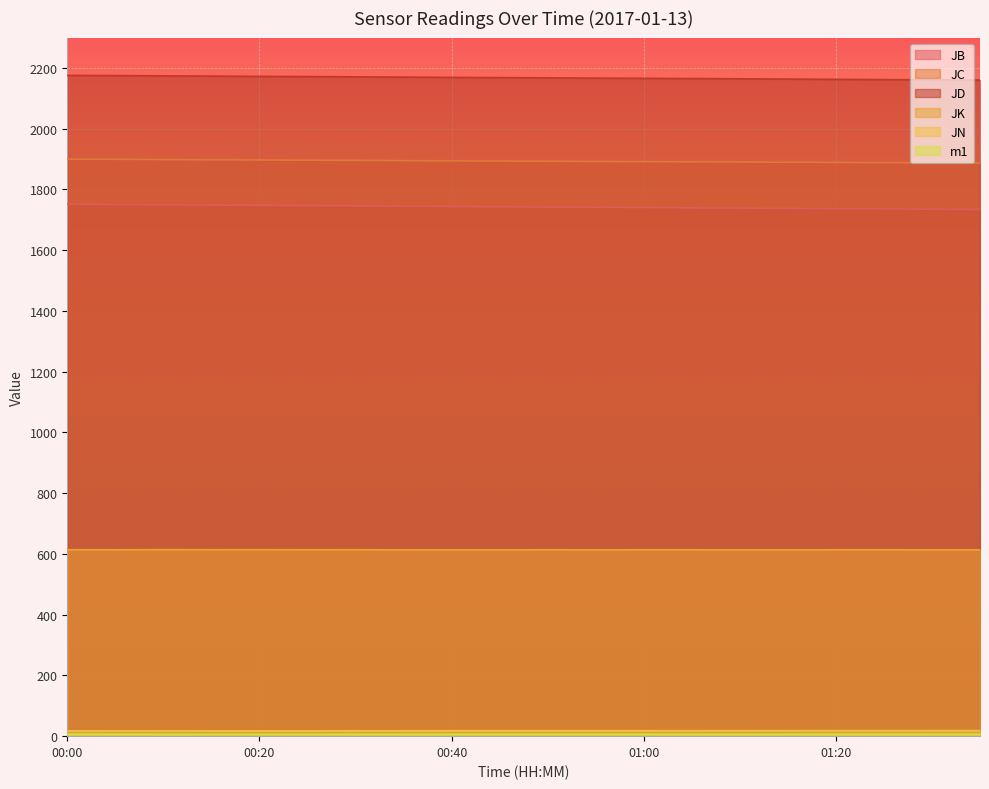

What is the total value across all series at 00:45?

6441.8